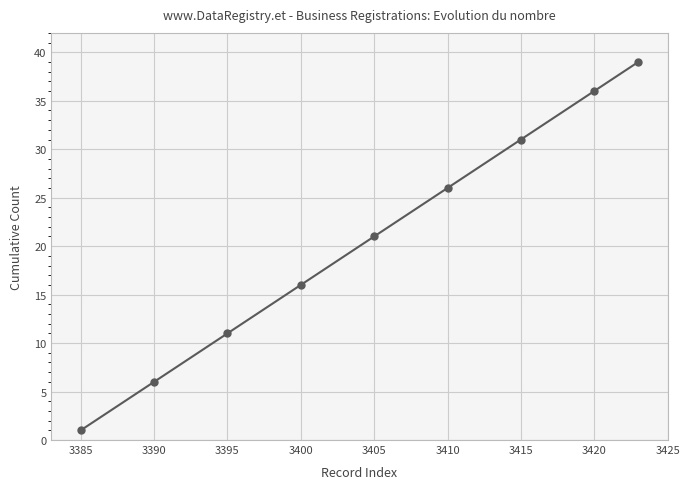

What is the average value?

21